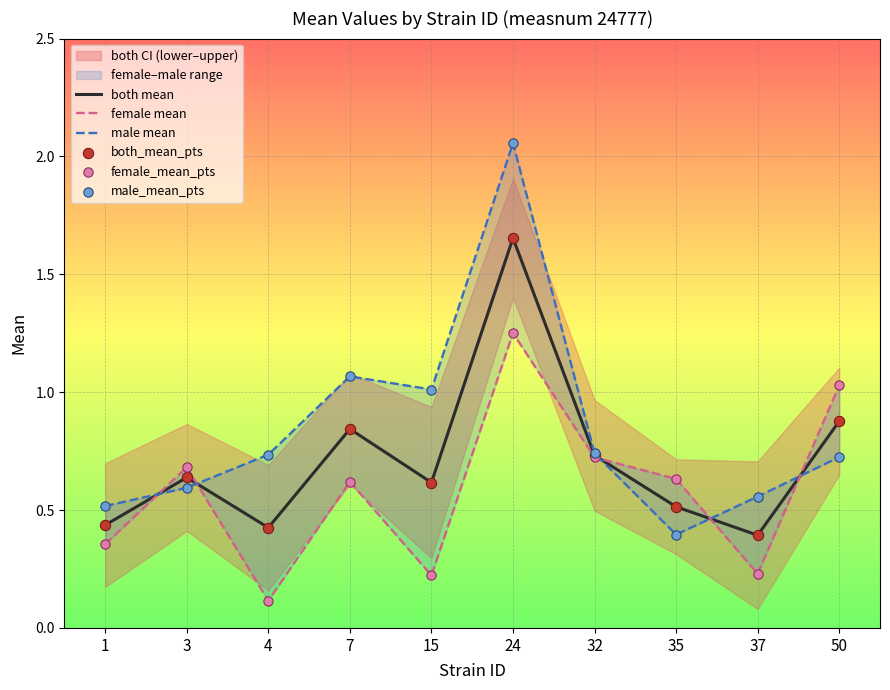

Which series contains the lowest Y value?

female mean